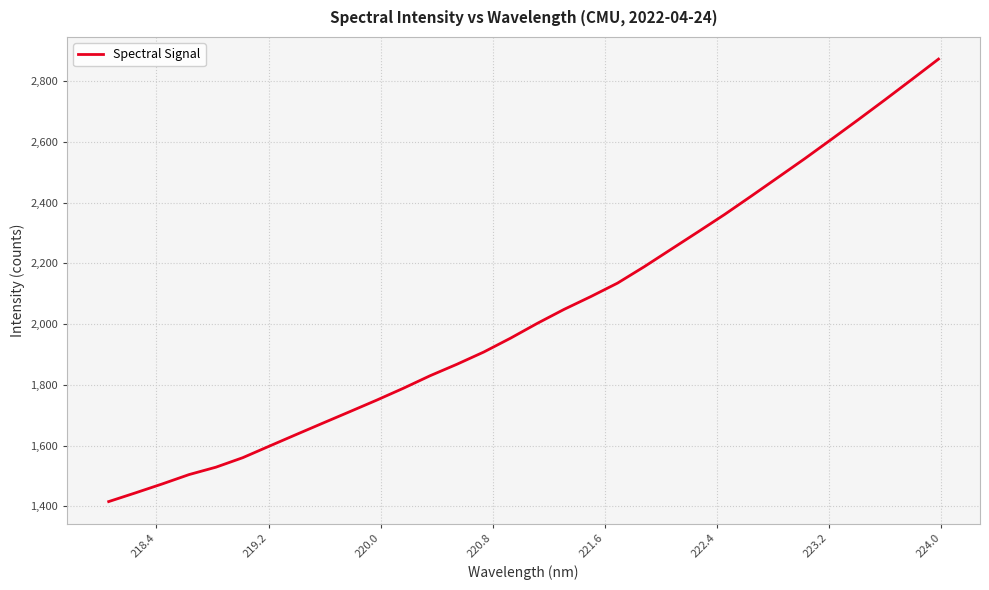

What is the minimum value shown in the chart?

1415.3